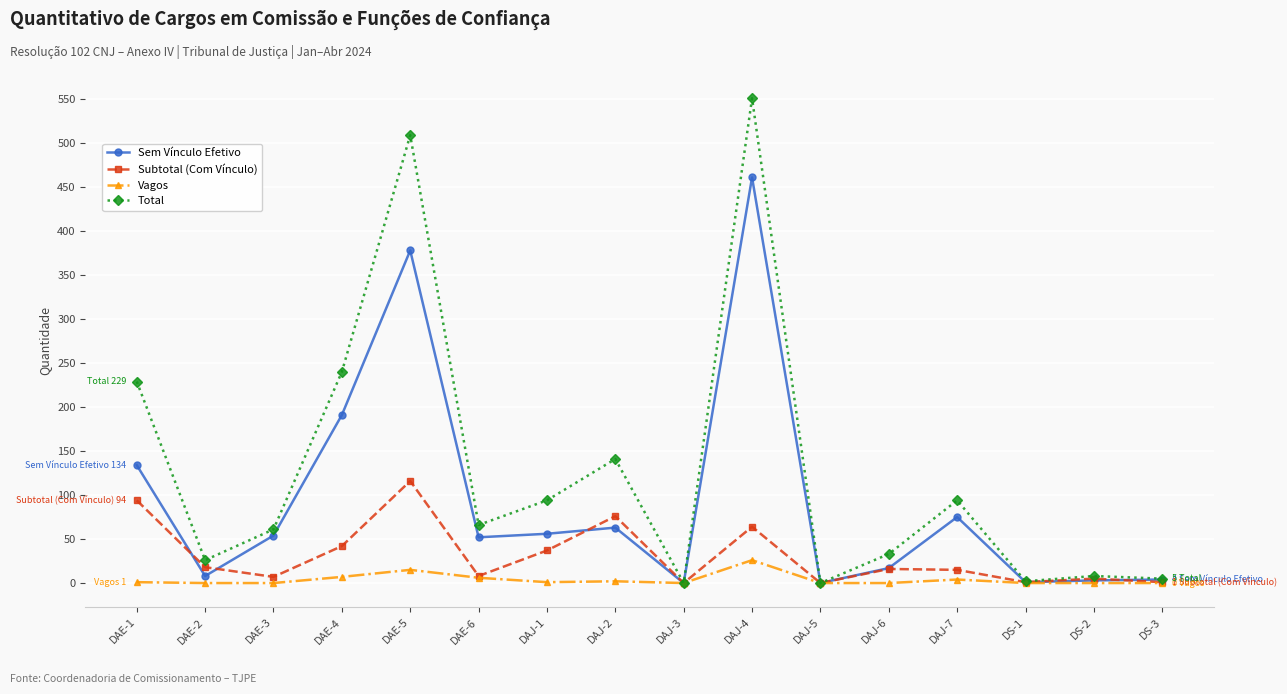

What is the label of the 11th point from the right?

DAE-6